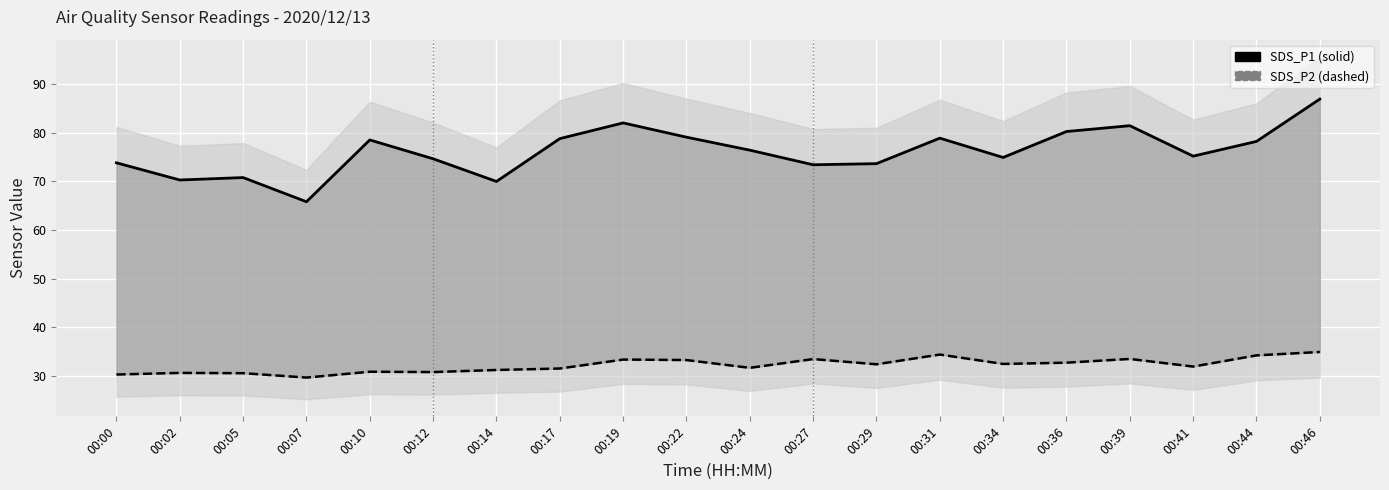

How many data points in SDS_P1 are above 76?

10